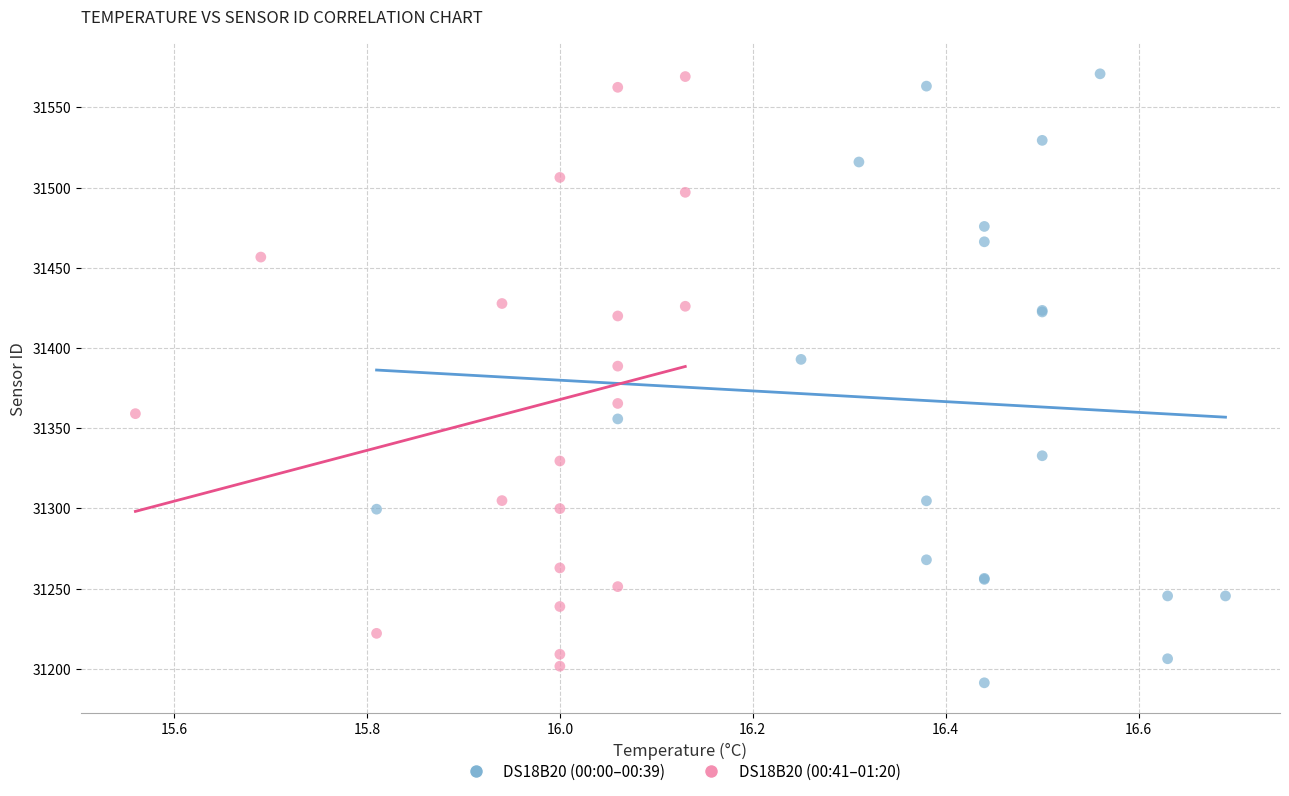

What are all the series names shown in the legend?

DS18B20 (00:00–00:39), DS18B20 (00:41–01:20)